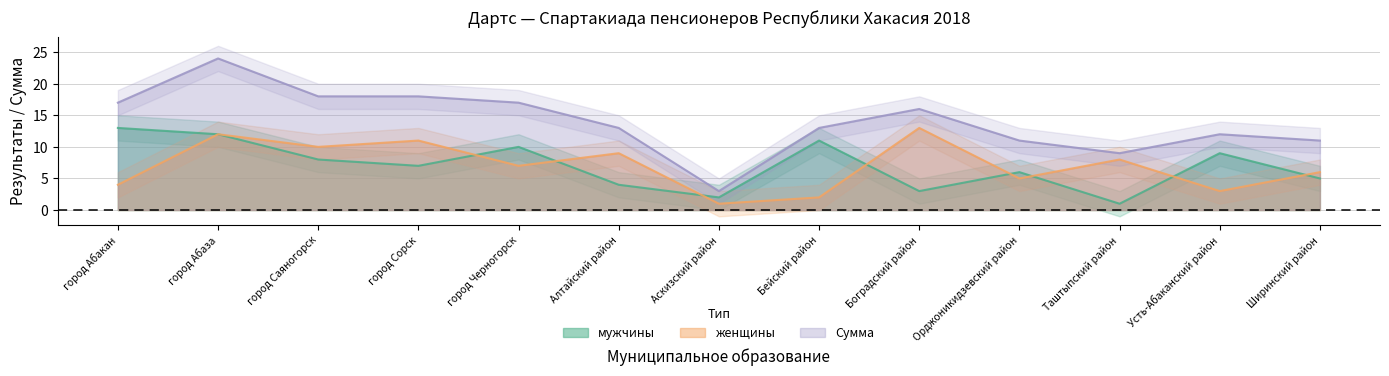

True or false: мужчины and Сумма intersect in this chart.

False